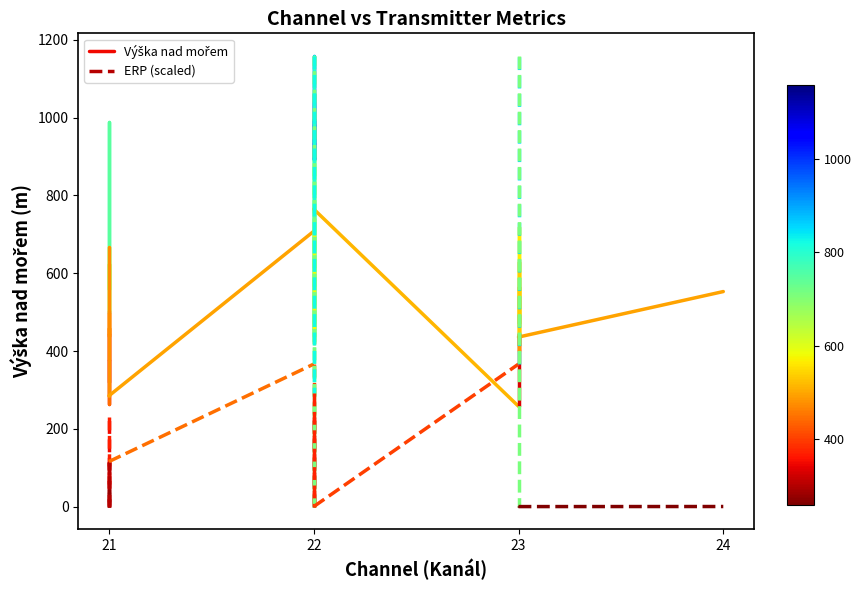

What is the average value of the ERP (scaled) series?

58.9